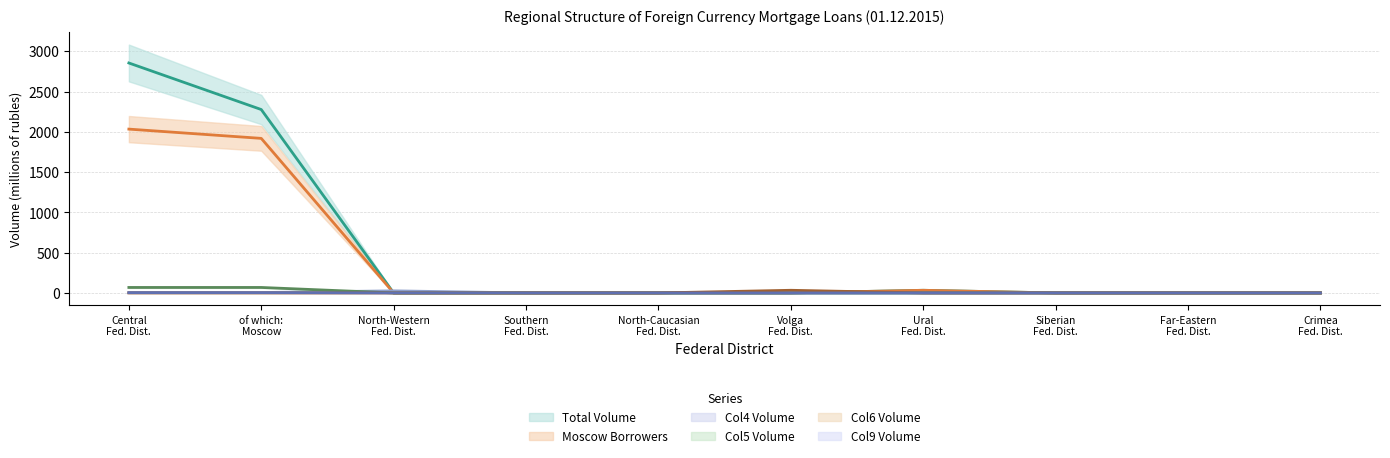

True or false: Col9 Volume and Moscow Borrowers cross at least once.

False